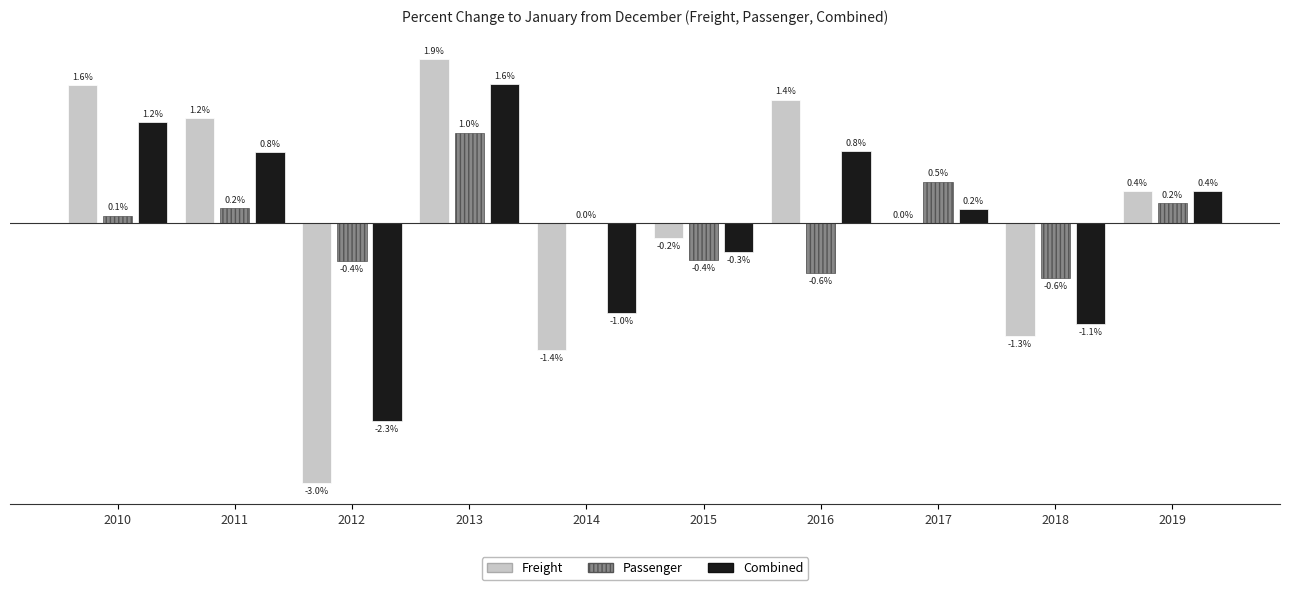

Is the value of Freight at 2010 greater than the value of Combined at 2015?

Yes